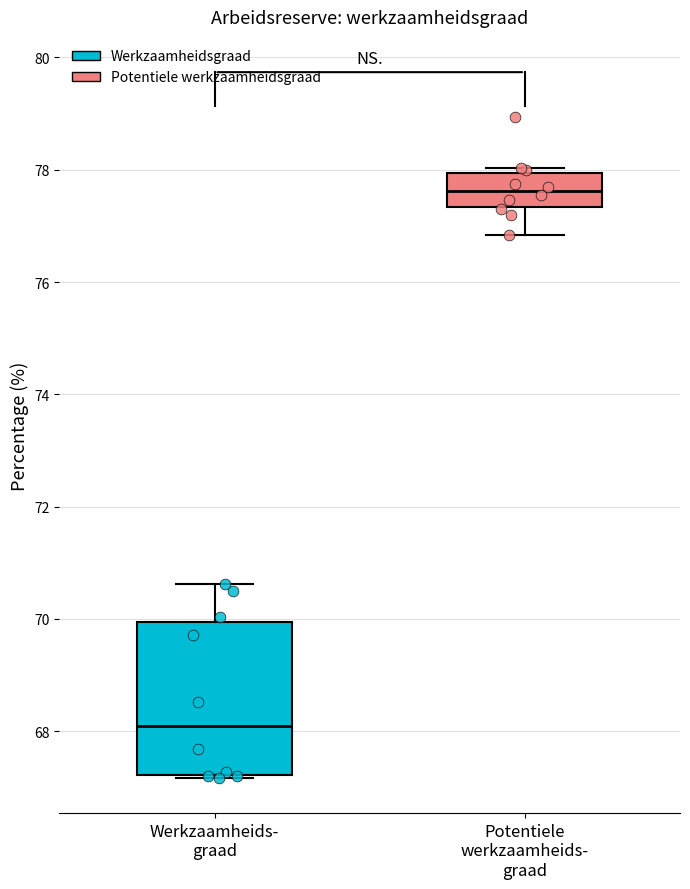

Where does the median line of the box for Werkzaamheids- graad sit on the y-axis? The values are not printed on the chart, so give them approximately, as read against the axis.

68.0